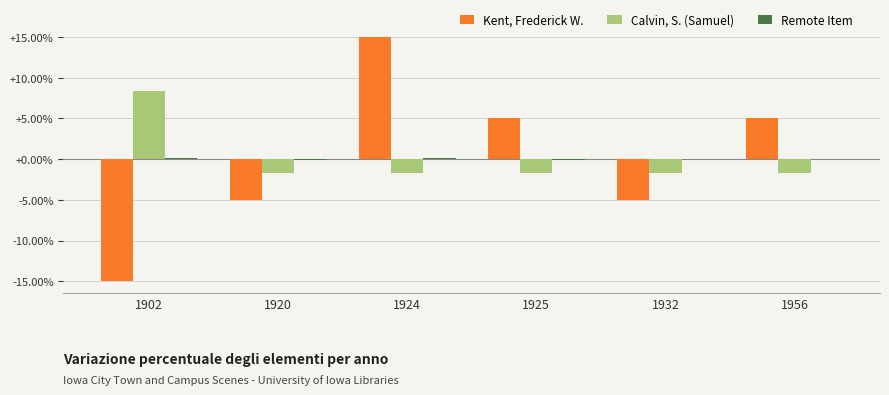

At which label does Calvin, S. (Samuel) first exceed -1?

1902